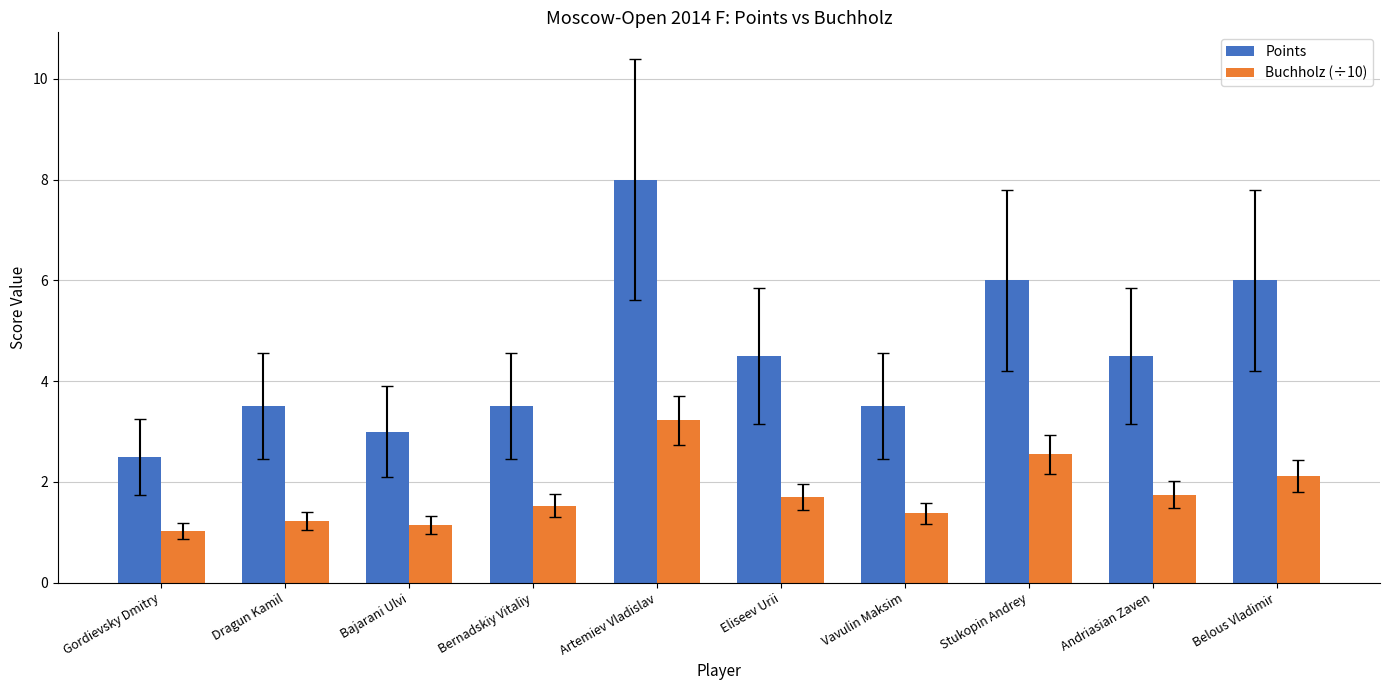

Between Andriasian Zaven and Belous Vladimir, which series saw the biggest shift?

Points